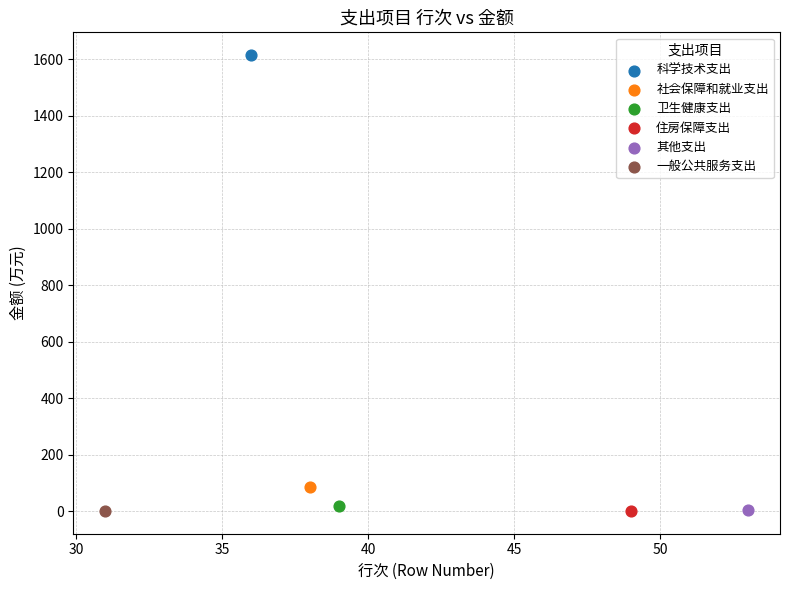

Which series contains the highest Y value?

科学技术支出